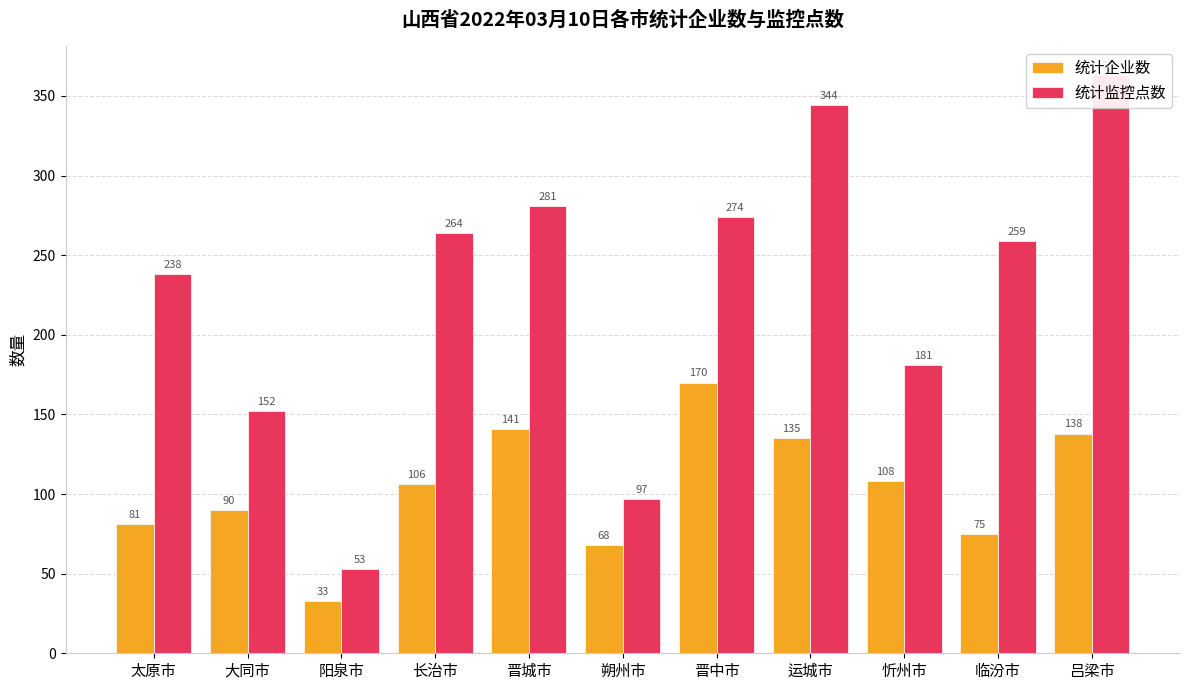

What is the difference between the 统计监控点数 values at 运城市 and 临汾市?

85